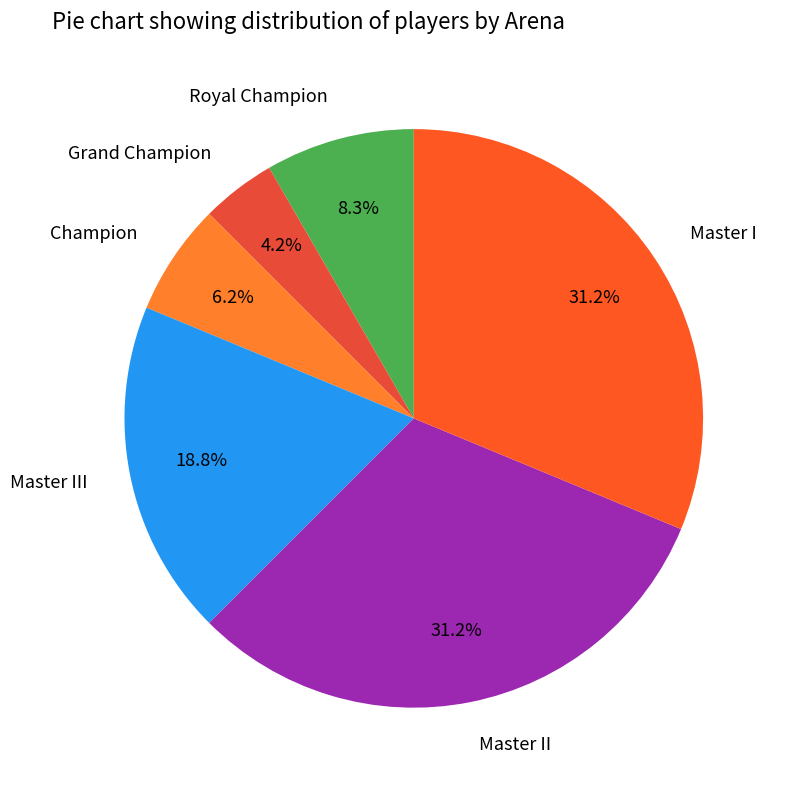

Which slice is the smallest?

Grand Champion